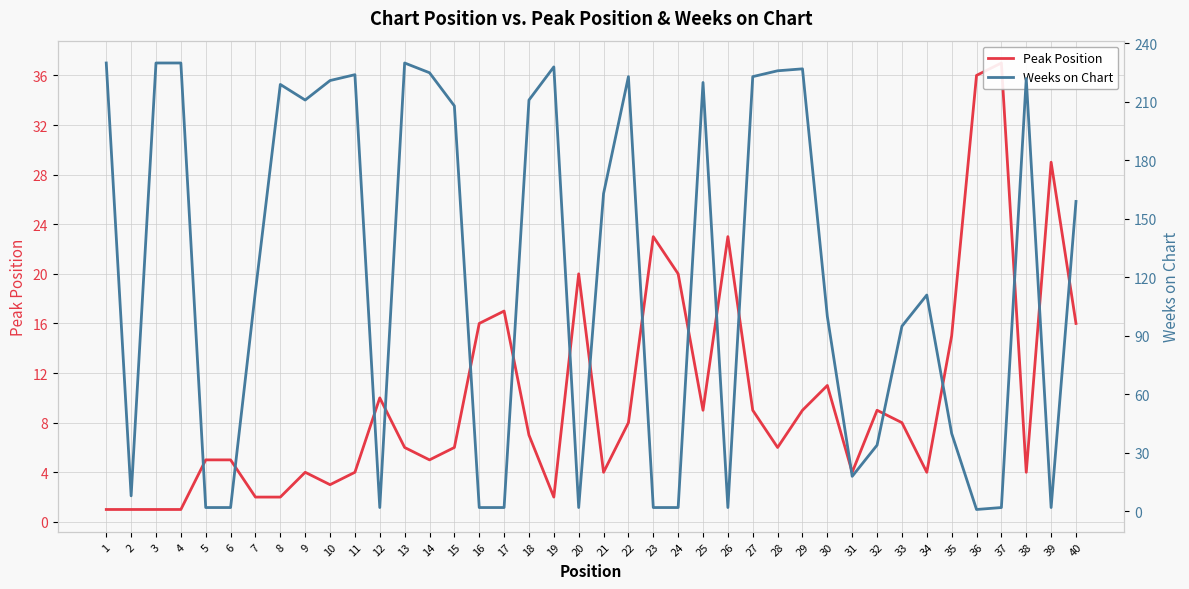

What is the minimum value for Weeks on Chart?

1